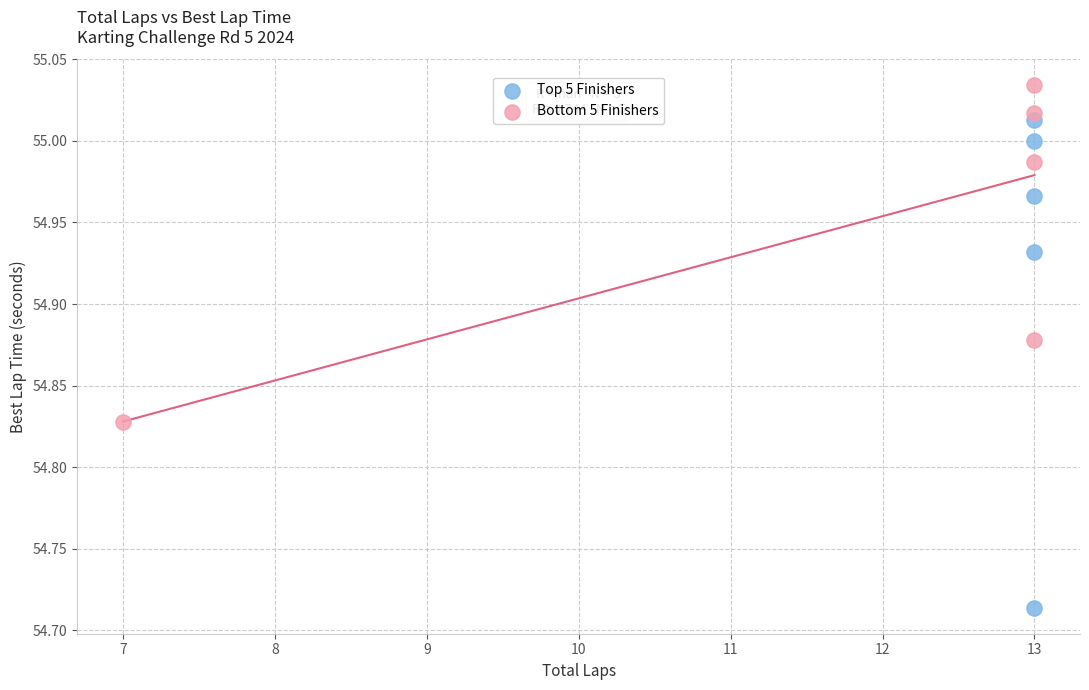

Which series has the widest spread of Y values?

Top 5 Finishers